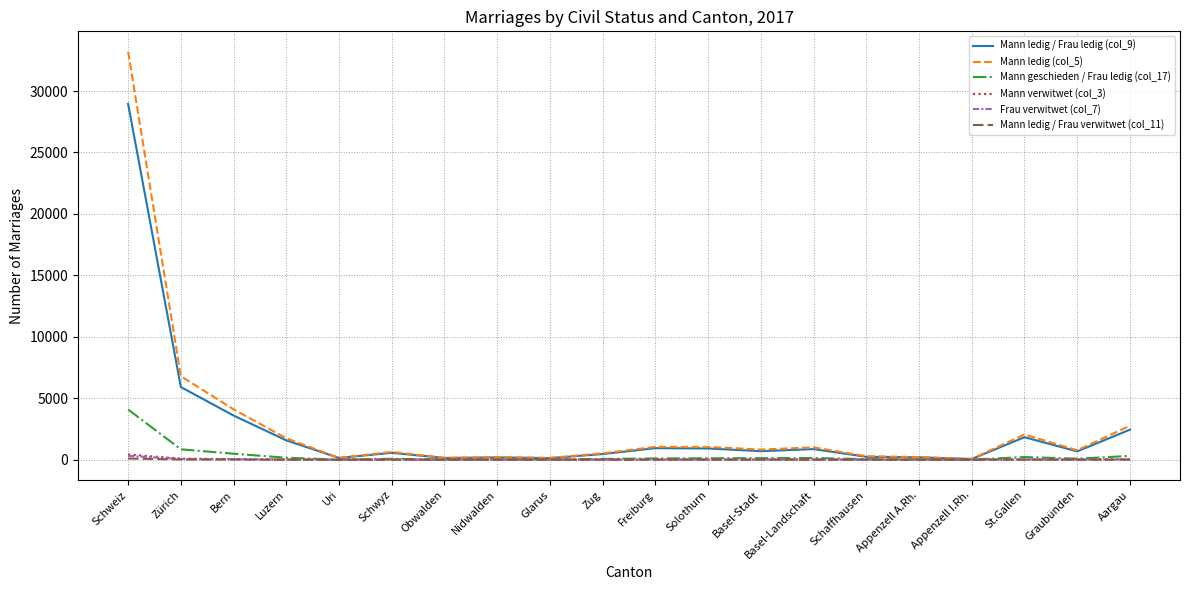

Which label corresponds to the largest value in the chart?

Schweiz